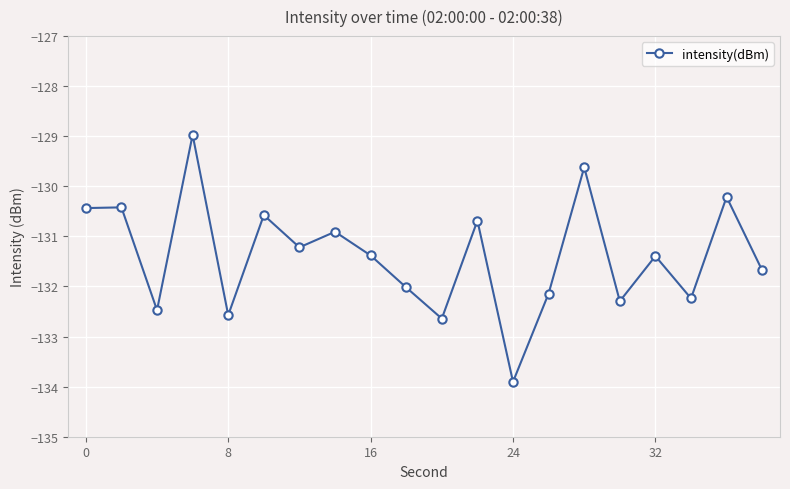

Reading left to right, what are all the values shown in this chart?

-130.4	-130.4	-132.5	-129.0	-132.6	-130.6	-131.2	-130.9	-131.4	-132.0	-132.6	-130.7	-133.9	-132.1	-129.6	-132.3	-131.4	-132.2	-130.2	-131.7